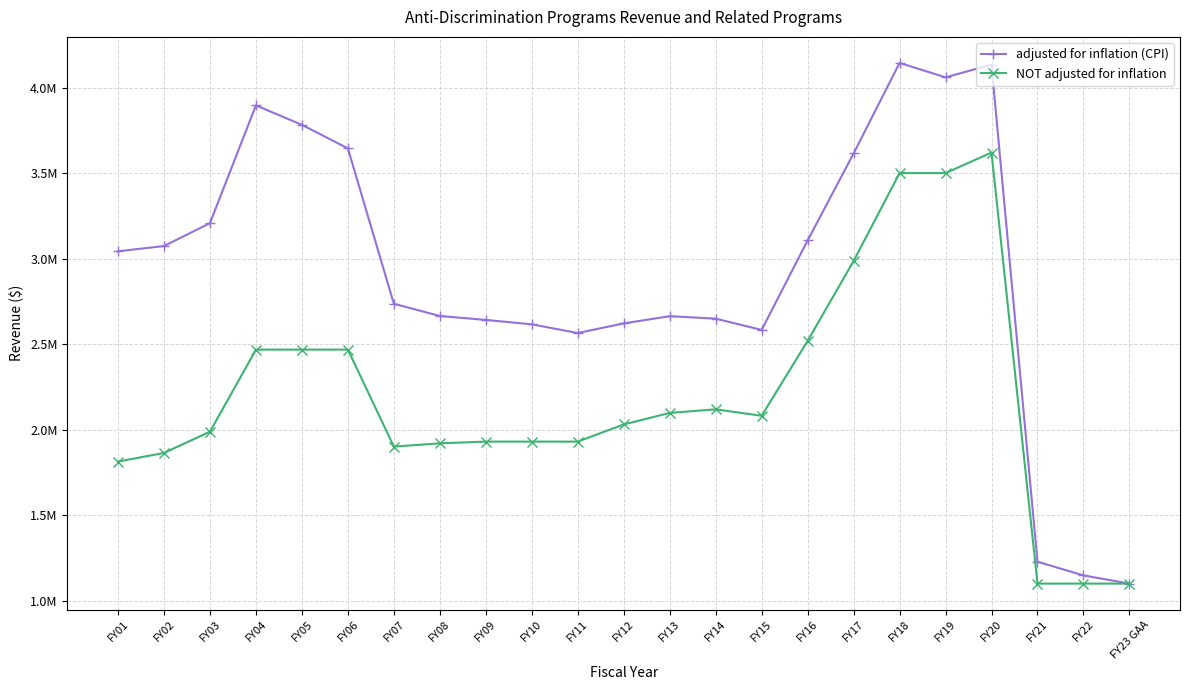

True or false: NOT adjusted for inflation and adjusted for inflation (CPI) intersect in this chart.

False